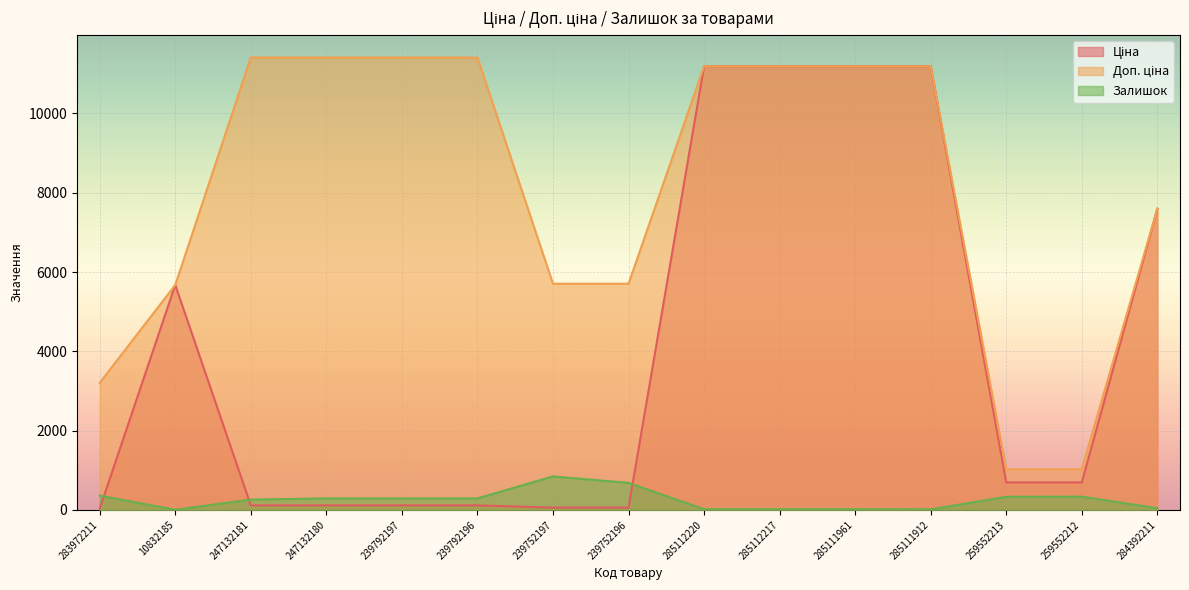

Reading left to right, what are all the values shown in this chart?

Ціна: 283972211=32.0	10832185=5673.8	247132181=114.1	247132180=114.1	239792197=114.1	239792196=114.1	239752197=57.0	239752196=57.0	285112220=11188.2	285112217=11188.2	285111961=11188.2	285111912=11188.2	259552213=693.7	259552212=693.7	284392211=7596.5
Доп. ціна: 283972211=3205.0	10832185=5673.8	247132181=11410.0	247132180=11410.0	239792197=11410.0	239792196=11410.0	239752197=5705.0	239752196=5705.0	285112220=11188.2	285112217=11188.2	285111961=11188.2	285111912=11188.2	259552213=1024.6	259552212=1024.6	284392211=7596.5
Залишок: 283972211=360.0	10832185=4.0	247132181=260.0	247132180=290.0	239792197=289.0	239792196=290.0	239752197=845.0	239752196=683.0	285112220=17.0	285112217=17.0	285111961=17.0	285111912=15.0	259552213=331.0	259552212=334.0	284392211=44.0